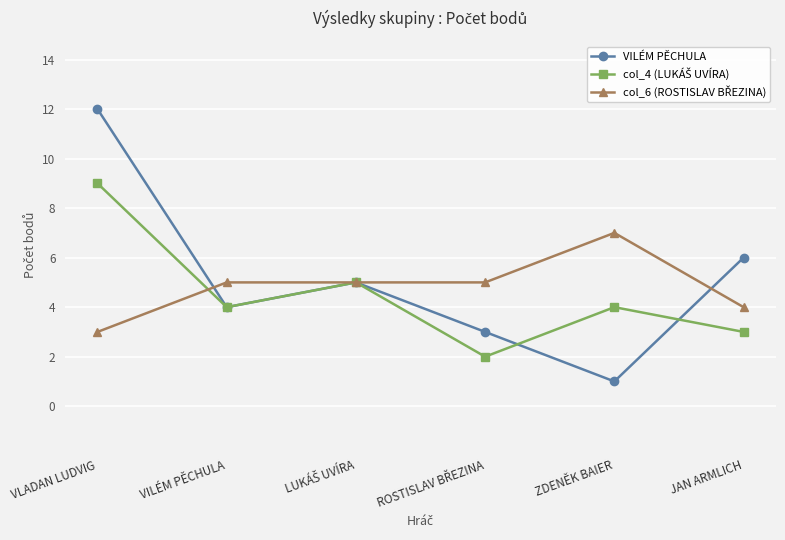

List the series in order of their peak value, highest first.

VILÉM PĚCHULA, col_4 (LUKÁŠ UVÍRA), col_6 (ROSTISLAV BŘEZINA)